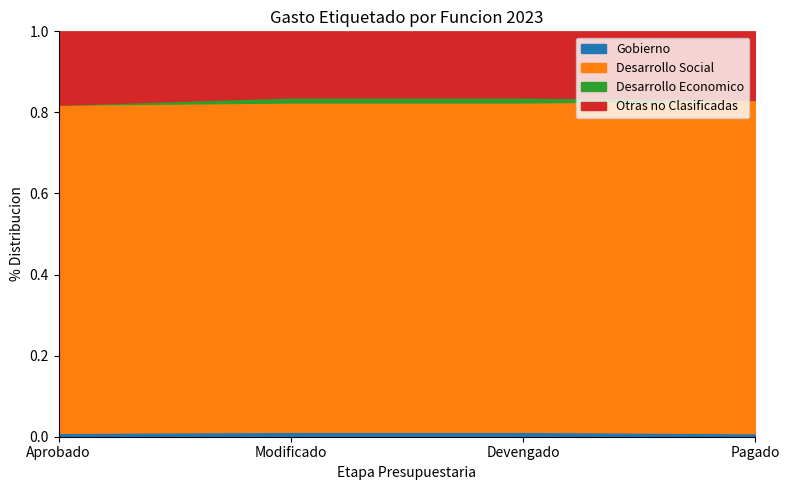

Which series has the largest total across all categories?

Desarrollo Social